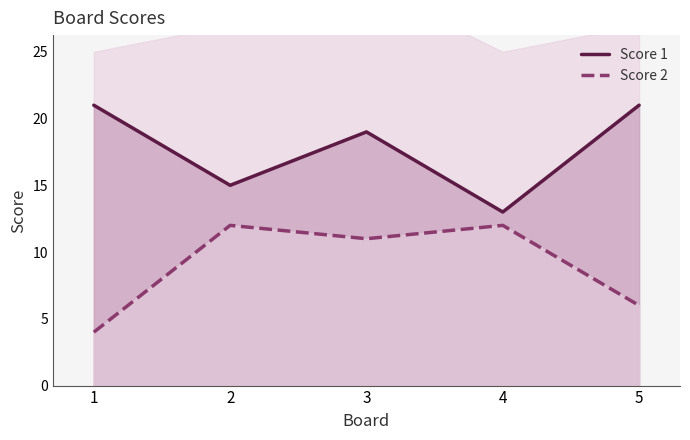

What is the difference between the maximum and minimum values in the Score 2 series?

8